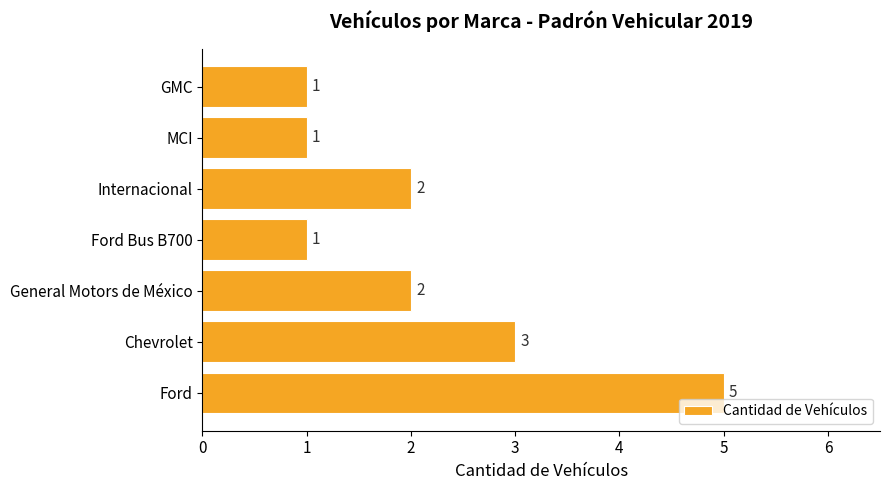

The value at Chevrolet is 2. True or false?

False